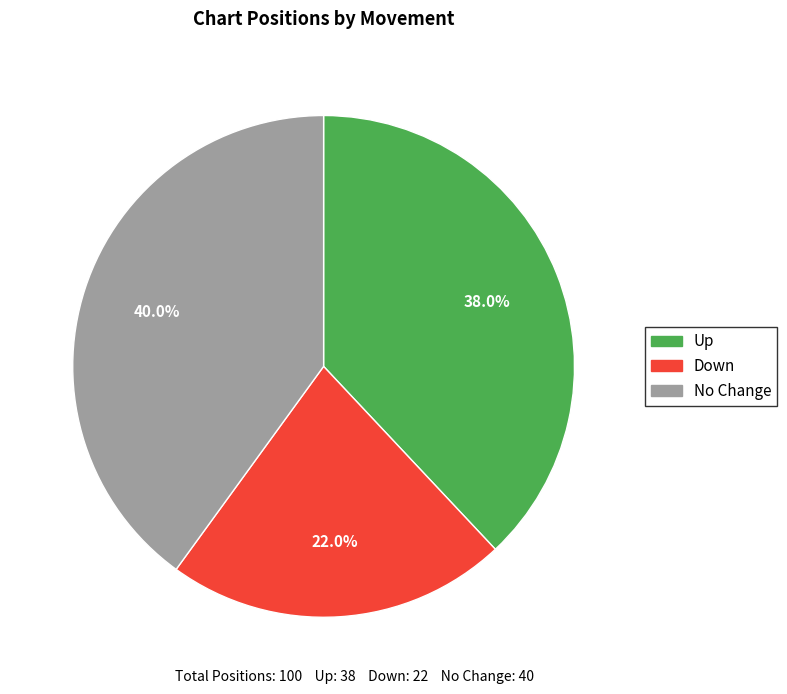

Which slice is the smallest?

Down